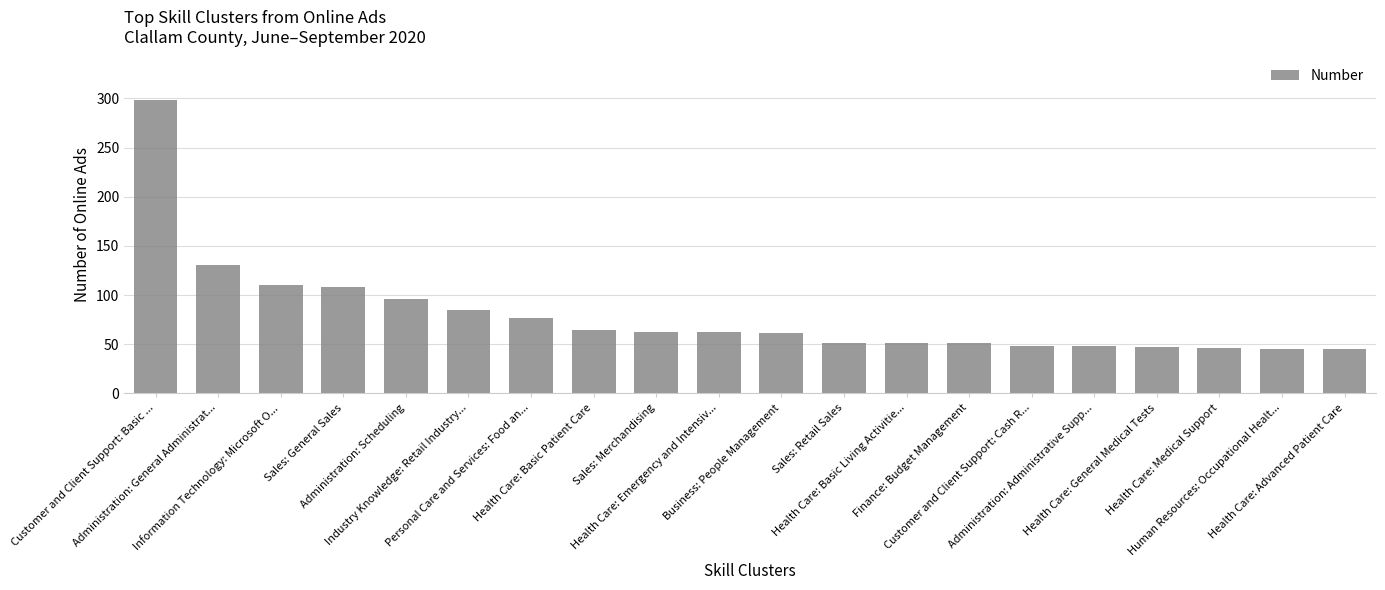

What is the minimum value shown in the chart?

45